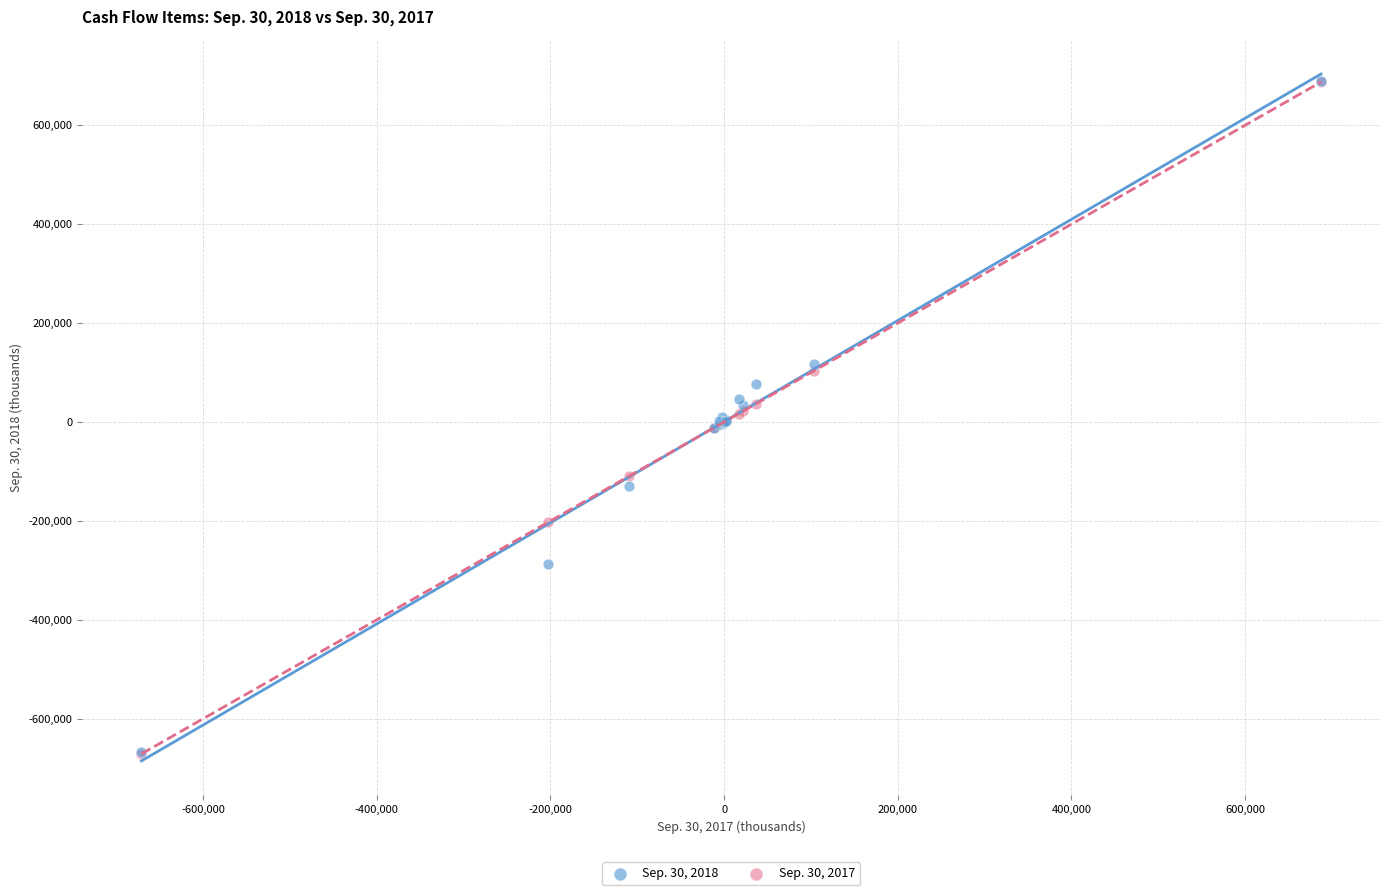

Which series has the widest spread of Y values?

Sep. 30, 2017